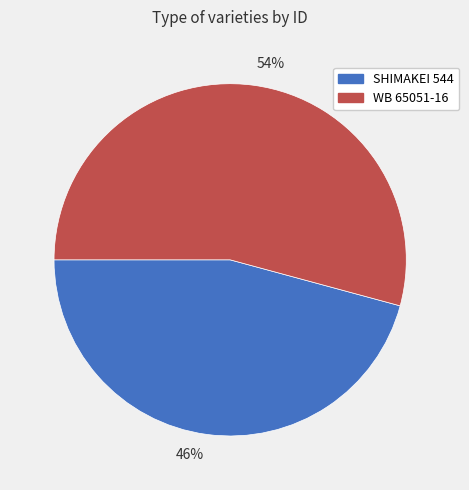

What is the majority slice?

WB 65051-16